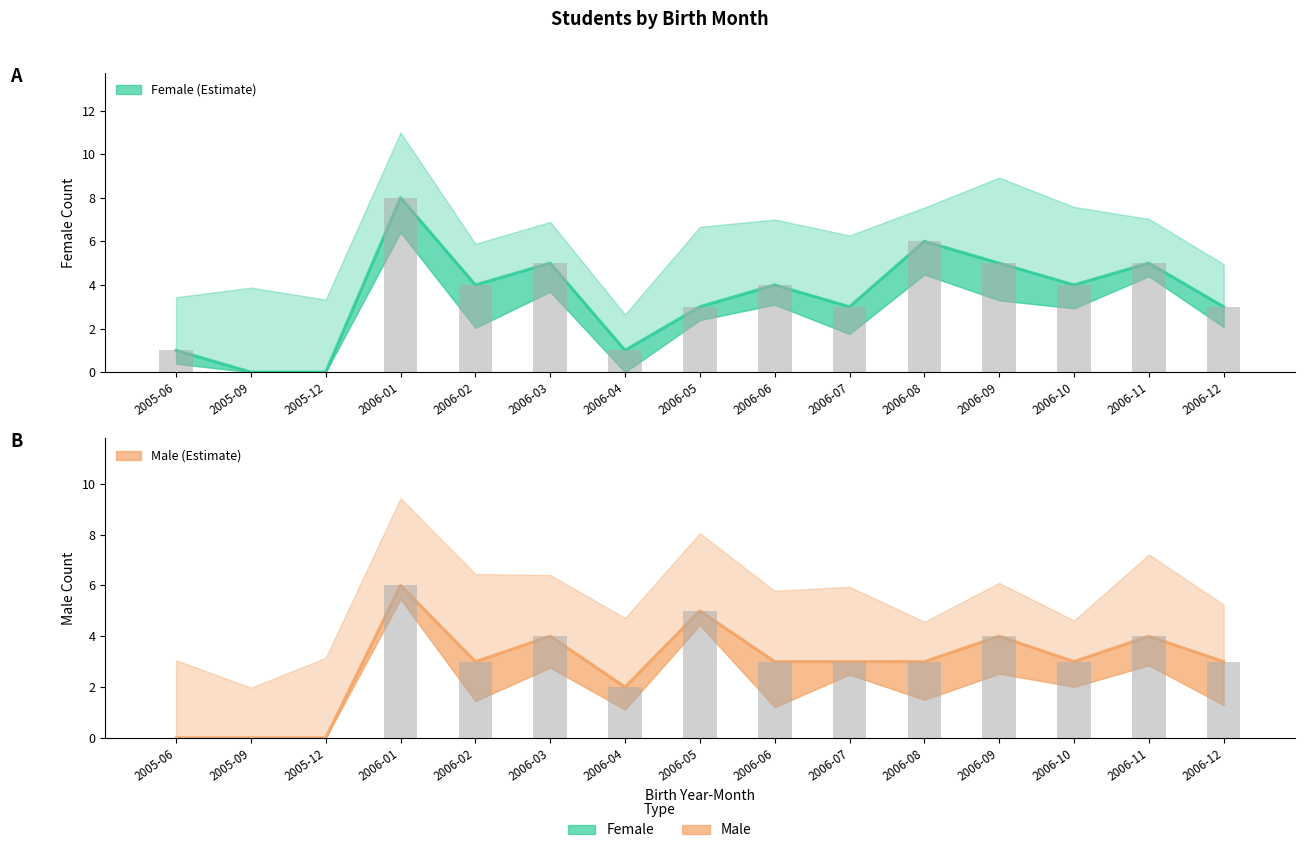

Reading right to left, list all the values displayed in this chart.

Female: 2006-12=3	2006-11=5	2006-10=4	2006-09=5	2006-08=6	2006-07=3	2006-06=4	2006-05=3	2006-04=1	2006-03=5	2006-02=4	2006-01=8	2005-12=0	2005-09=0	2005-06=1
Male: 2006-12=3	2006-11=4	2006-10=3	2006-09=4	2006-08=3	2006-07=3	2006-06=3	2006-05=5	2006-04=2	2006-03=4	2006-02=3	2006-01=6	2005-12=0	2005-09=0	2005-06=0